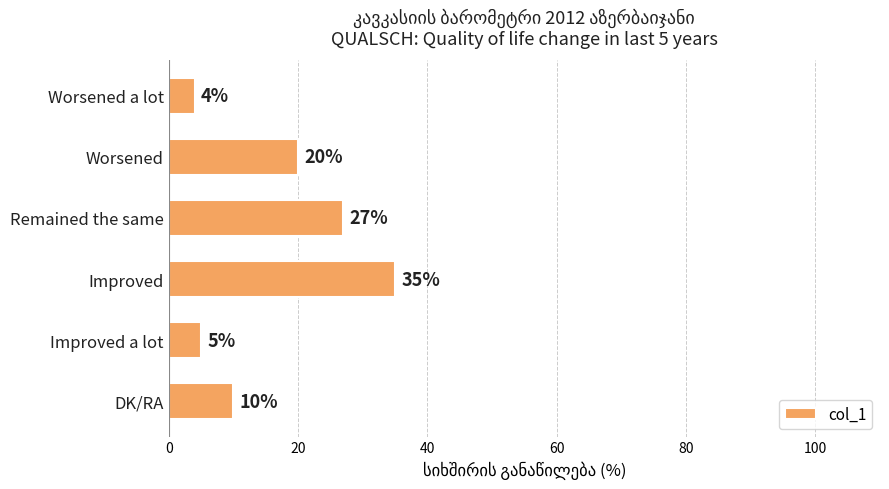

Are the bars grouped side by side (vs. stacked)?

No